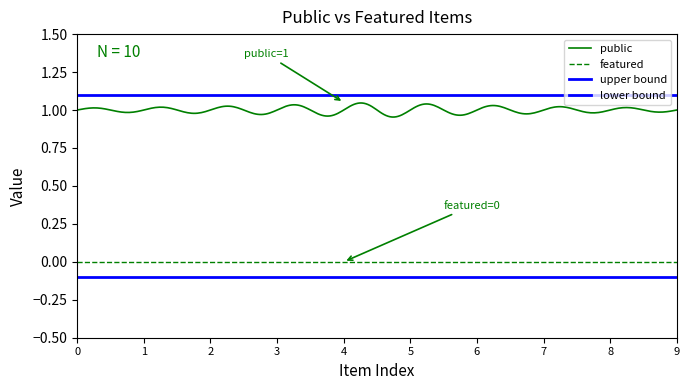

How many lines are shown in the chart?

2